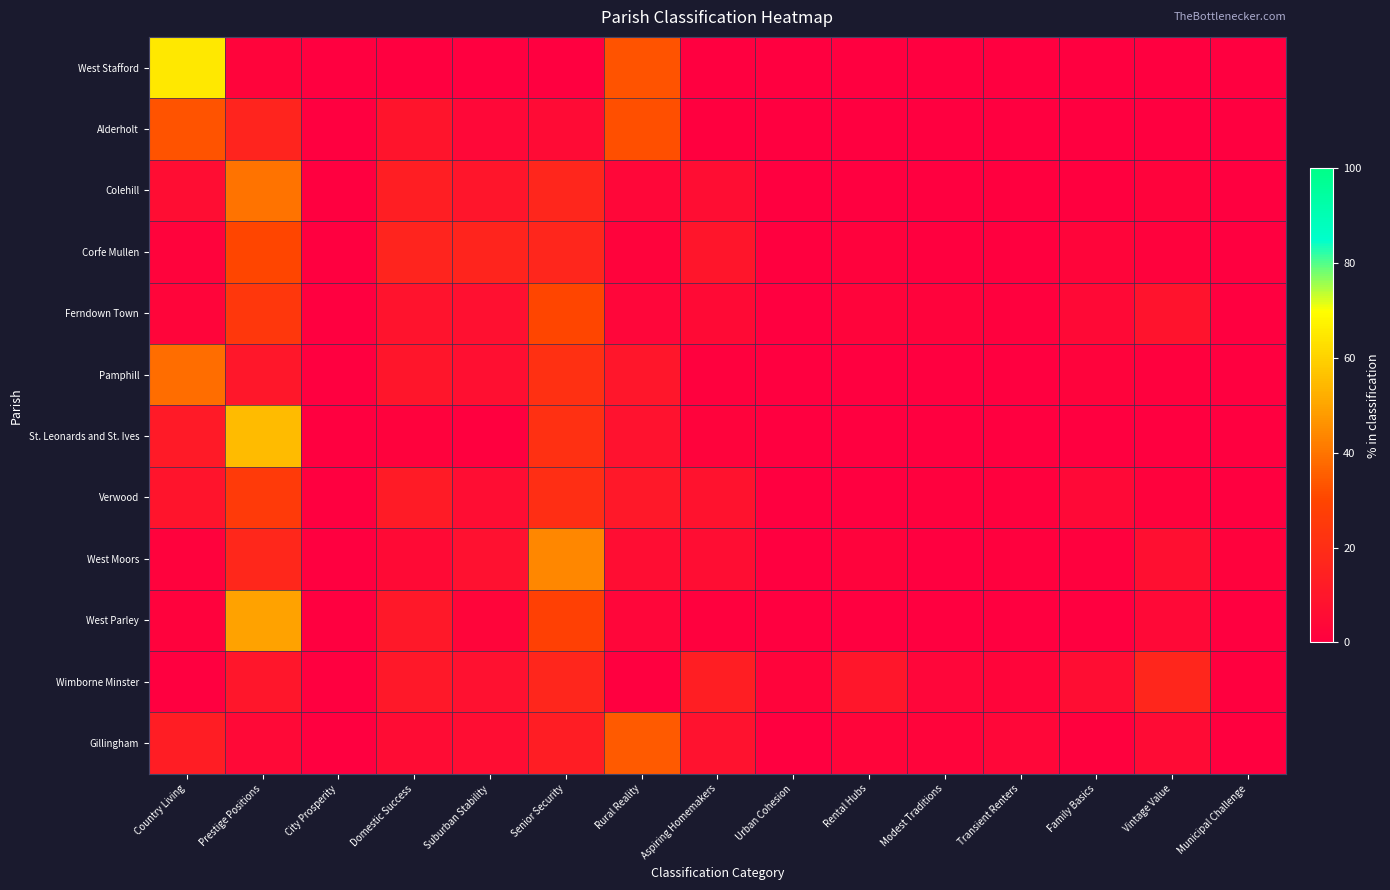

Which series has the largest range (max minus min)?

West Stafford